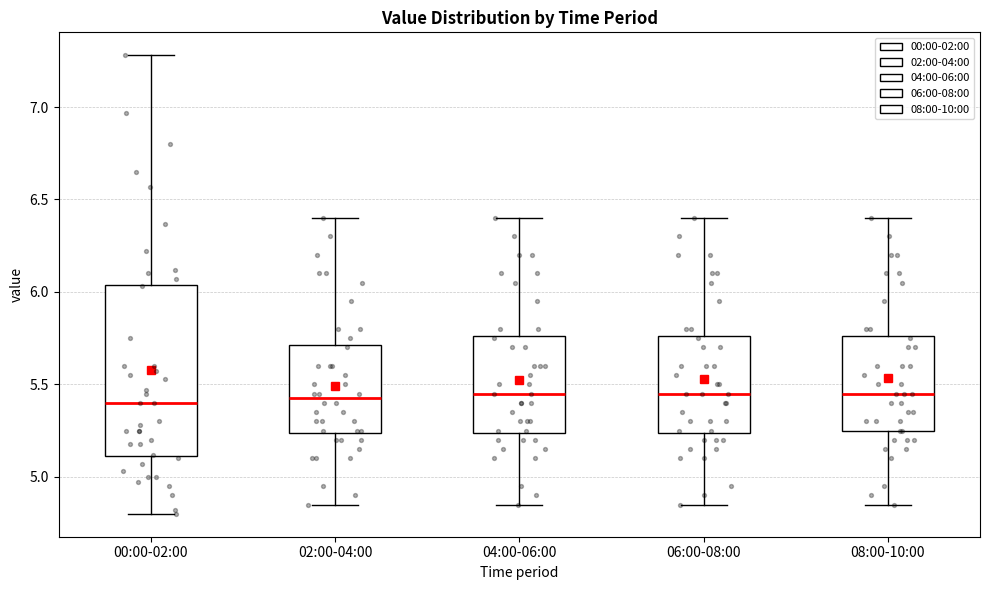

Comparing the boxes themselves (not the whiskers), which one is the tallest?

00:00-02:00